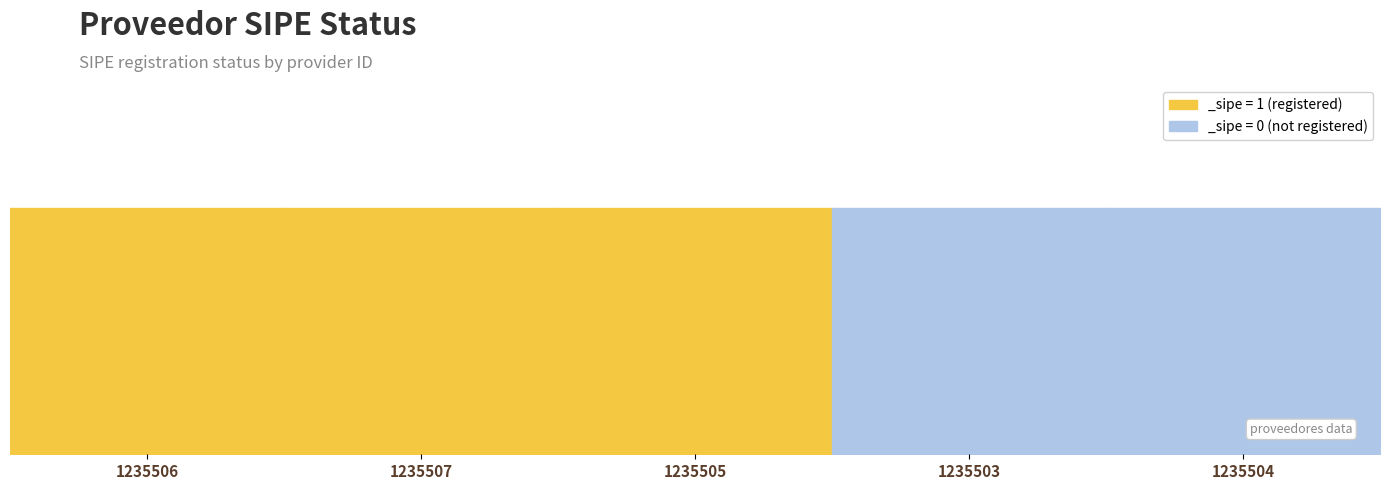

What is the difference between the maximum and second lowest values?

1